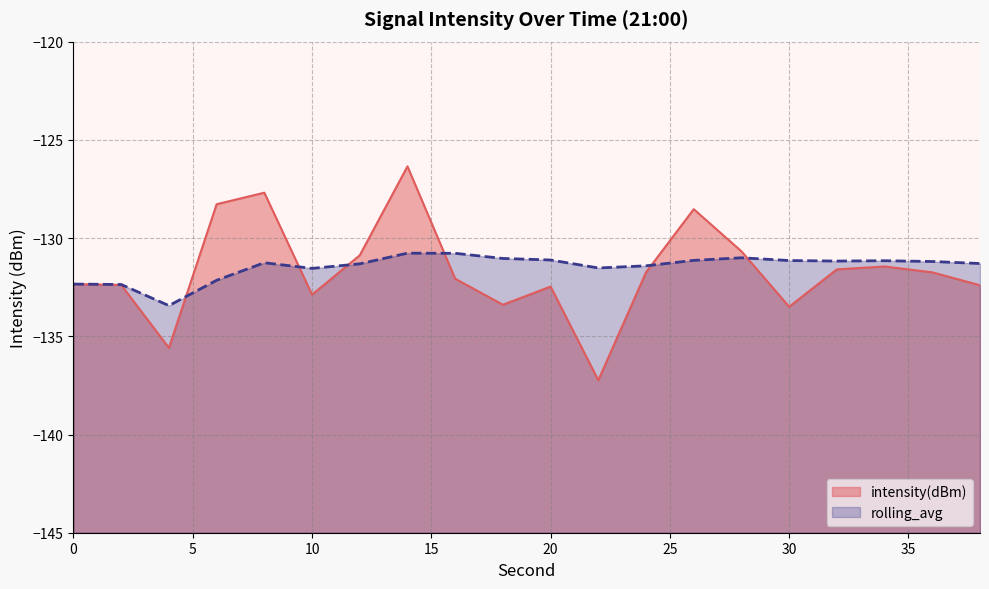

Rank the series by their average value, from lowest to highest.

intensity(dBm), rolling_avg